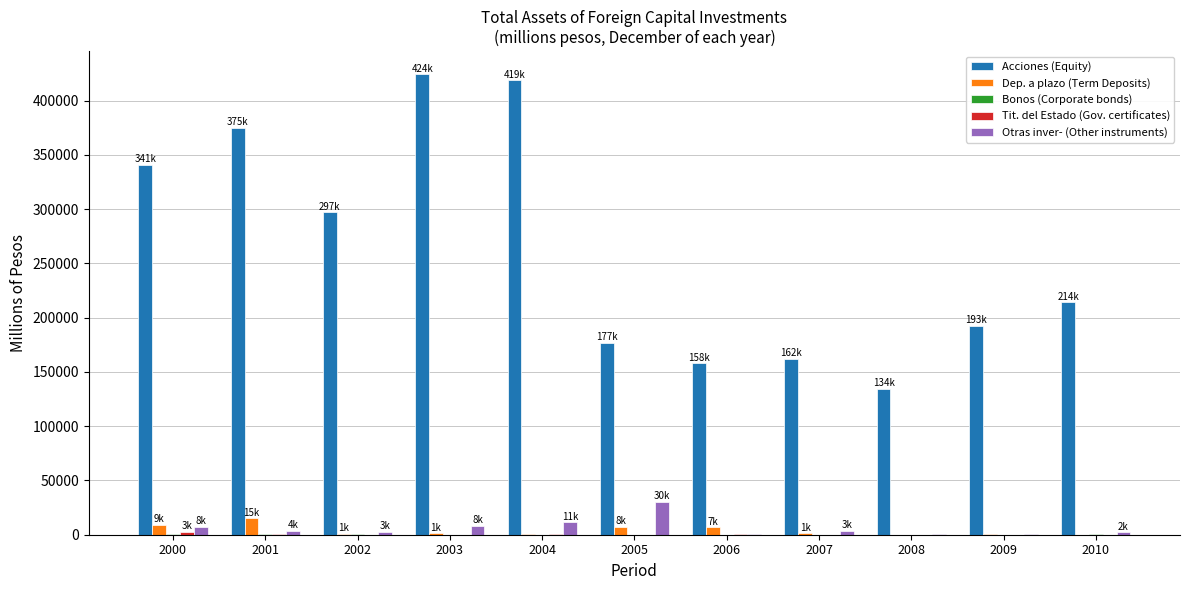

Between 2001 and 2009, which series saw the biggest shift?

Acciones (Equity)